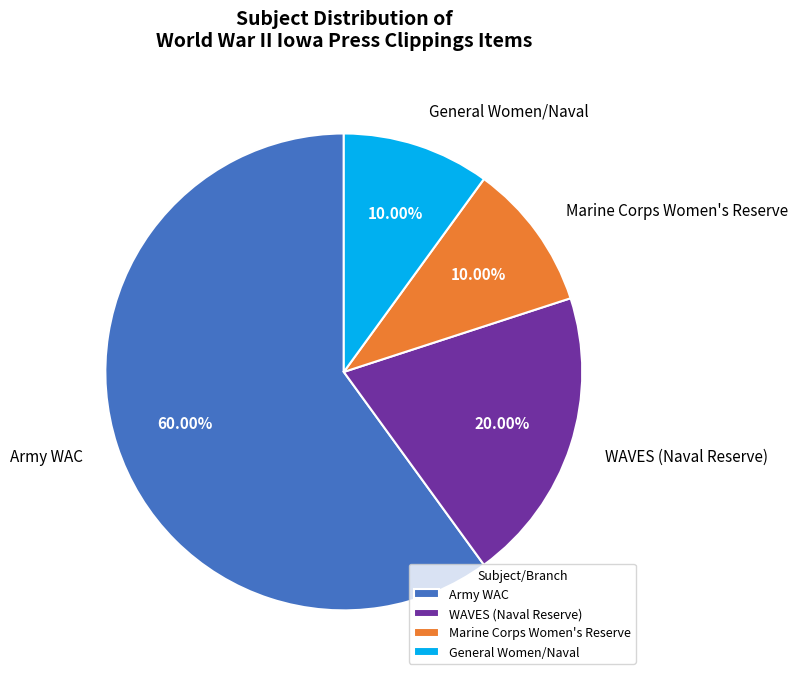

True or false: WAVES (Naval Reserve) accounts for 30% of the total.

False